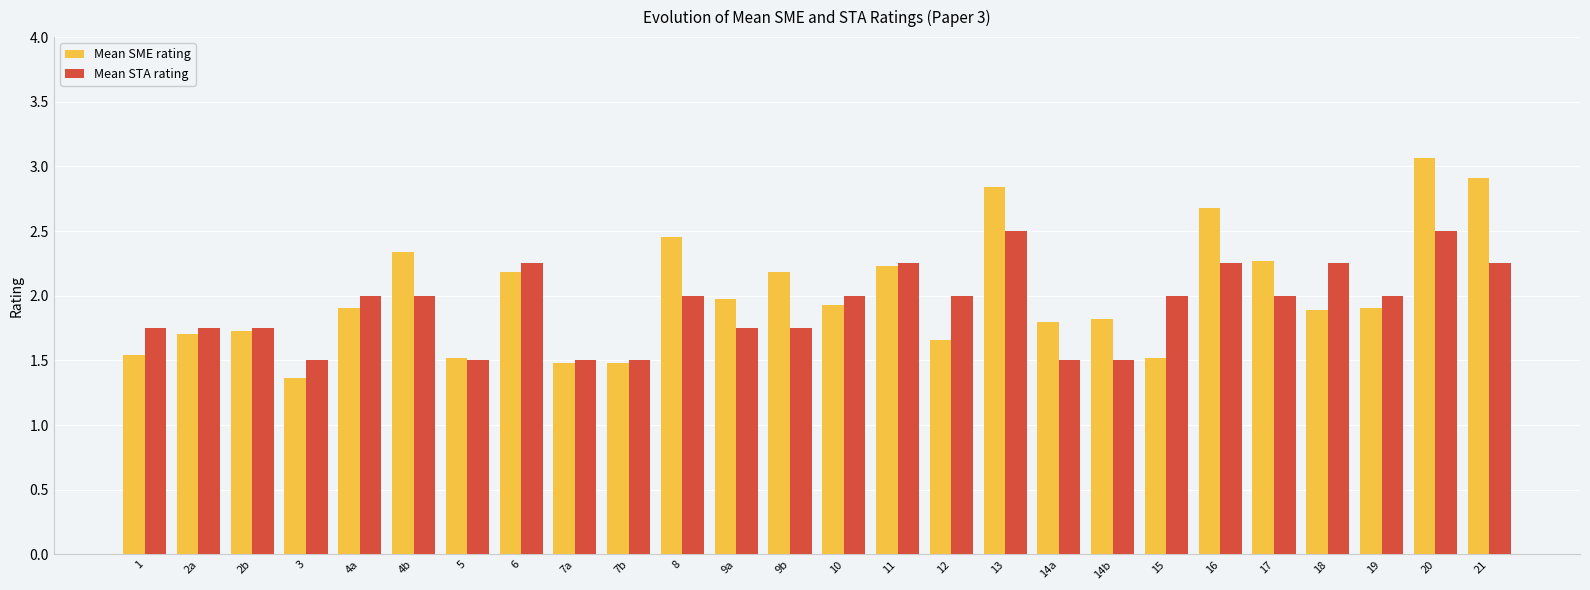

What is the lowest value of the Mean SME rating series?

1.4